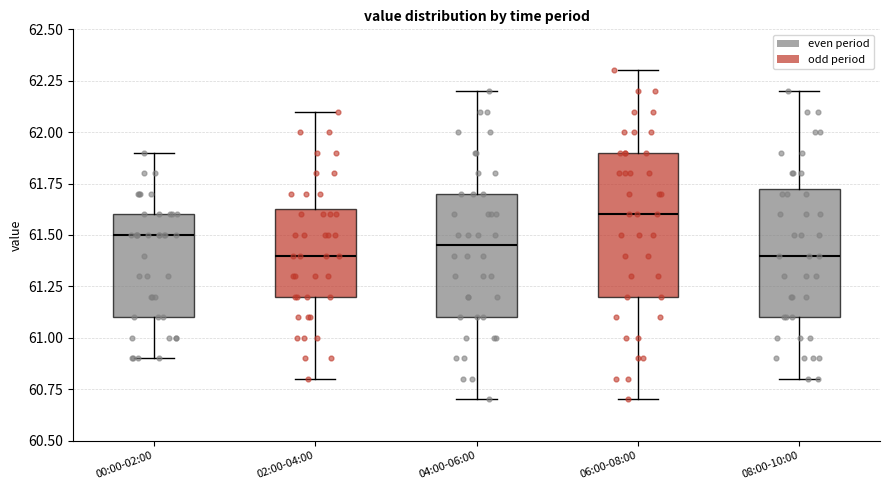

Reading left to right, read every box against the y-axis: the position of its median line, the range the box covers, and the ends of its whiskers. The values are not printed on the chart, so give them approximately, as read against the axis.

00:00-02:00: median 61.50, box 61.10 to 61.60, whiskers 60.90 to 61.90
02:00-04:00: median 61.40, box 61.20 to 61.65, whiskers 60.80 to 62.10
04:00-06:00: median 61.45, box 61.10 to 61.70, whiskers 60.70 to 62.20
06:00-08:00: median 61.60, box 61.20 to 61.90, whiskers 60.70 to 62.30
08:00-10:00: median 61.40, box 61.10 to 61.75, whiskers 60.80 to 62.20